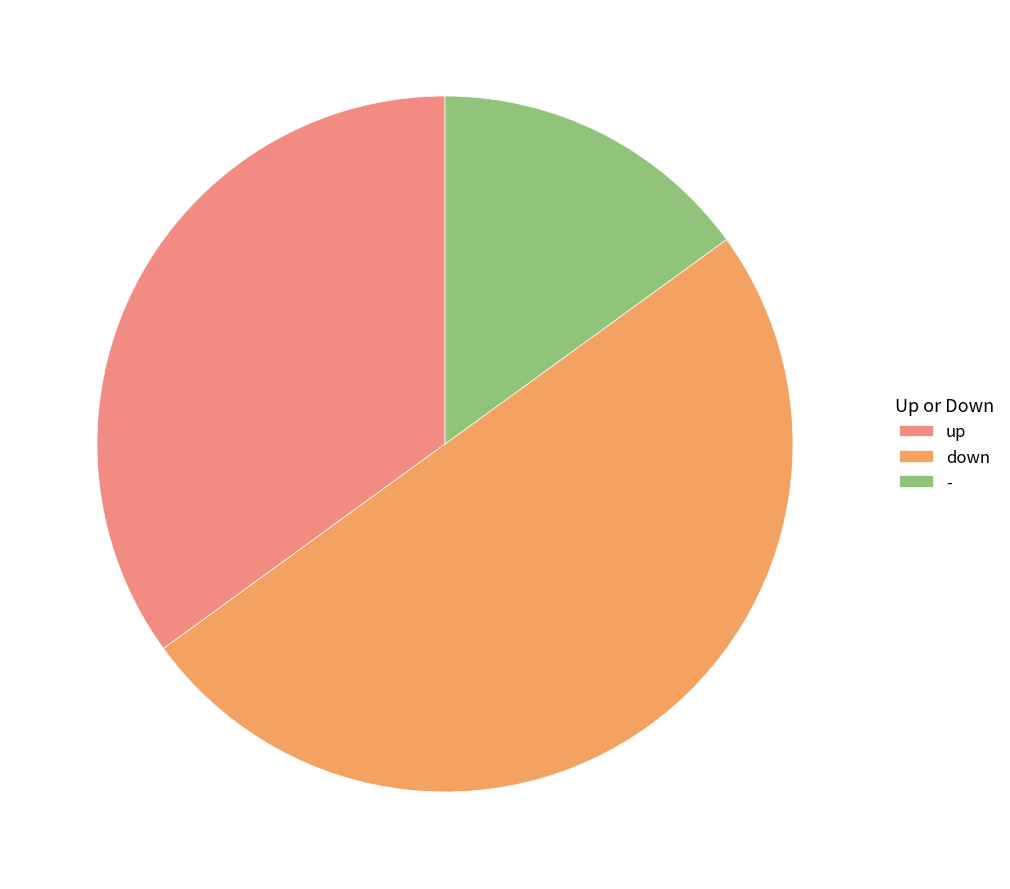

Rank the categories by value from lowest to highest.

-, up, down